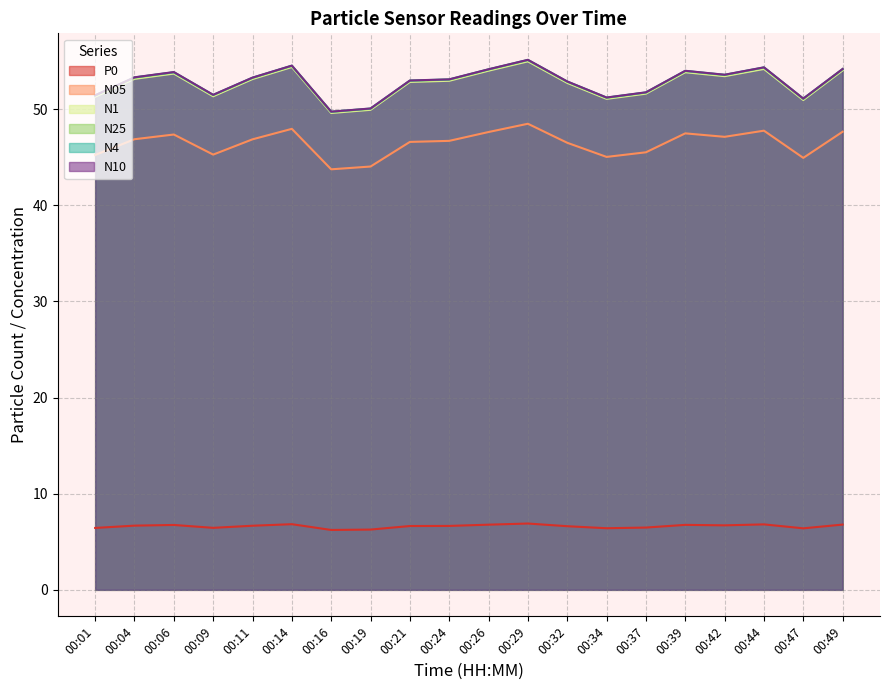

The N4 series shows 53.6 at 00:42. True or false?

True